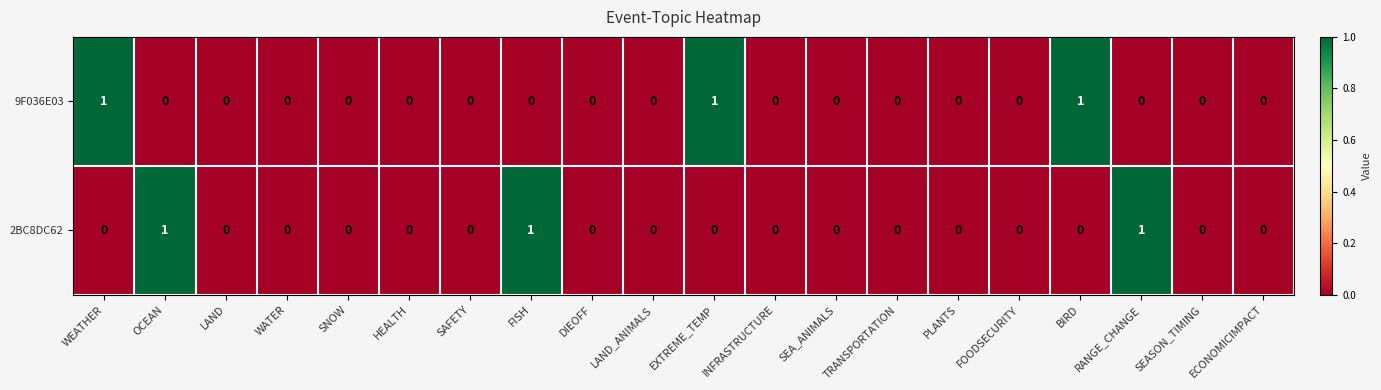

Between SNOW and FISH, which series saw the biggest shift?

2BC8DC62